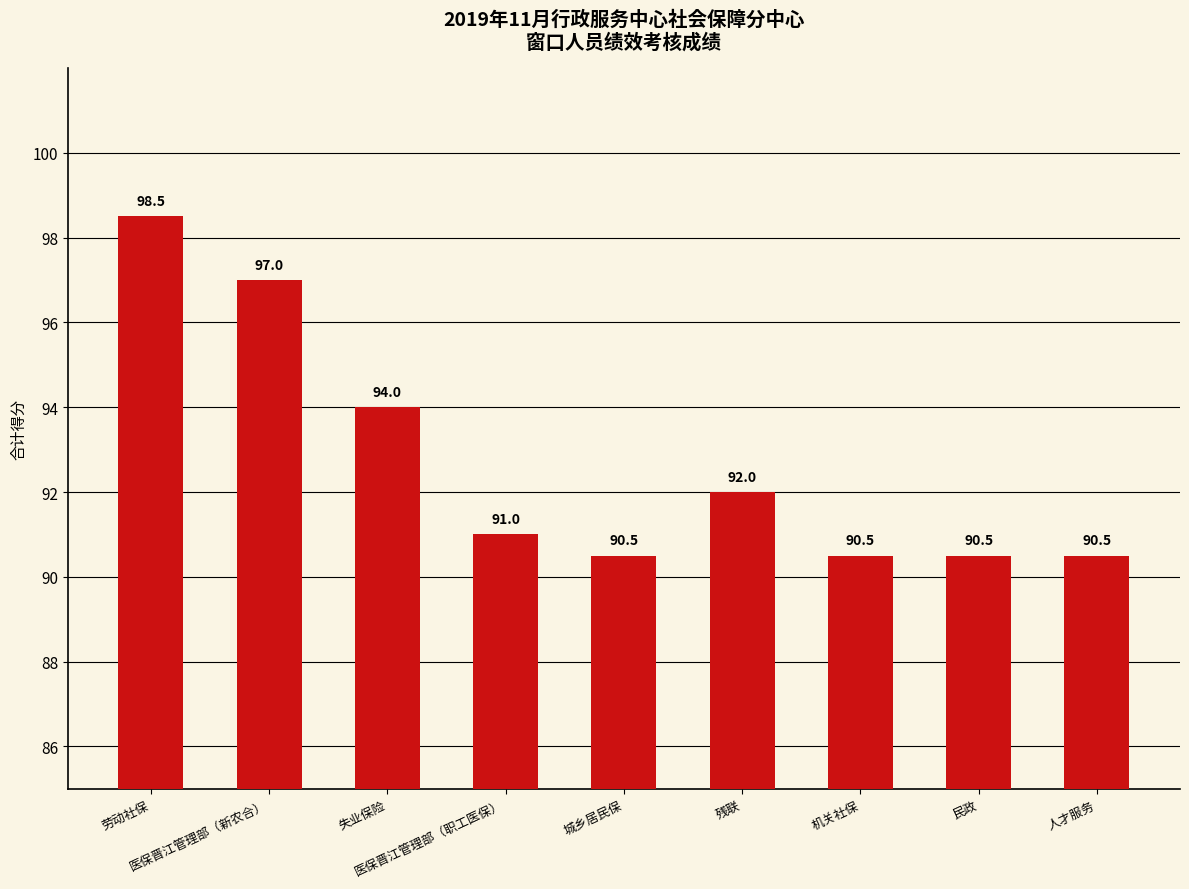

What is the smallest value displayed?

90.5